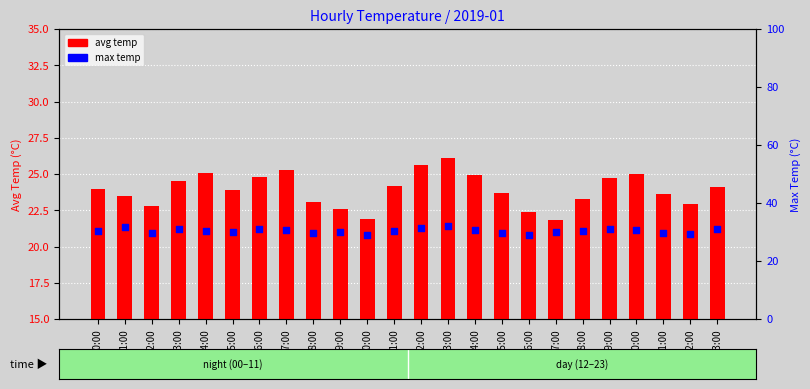

Which series contains the lowest Y value?

avg temp